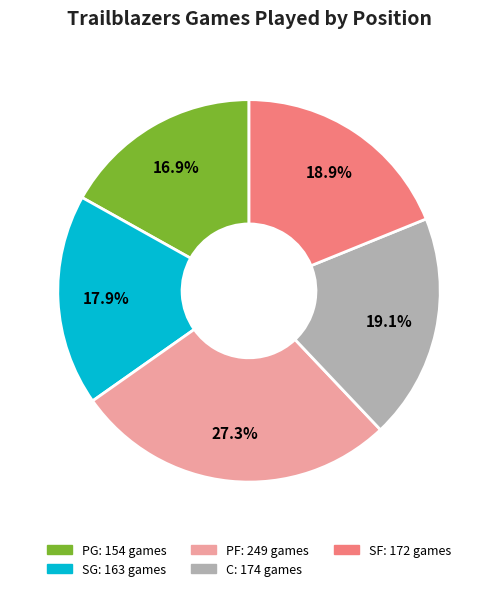

Is there any slice that represents more than half of the pie?

No